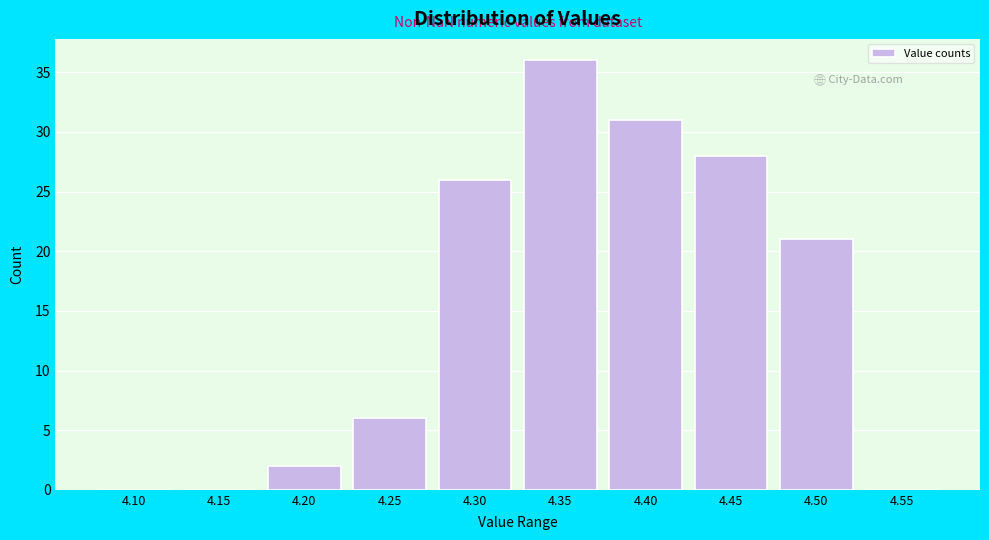

Reading left to right, list all the values displayed in this chart.

4.10=0	4.15=0	4.20=2	4.25=6	4.30=26	4.35=36	4.40=31	4.45=28	4.50=21	4.55=0